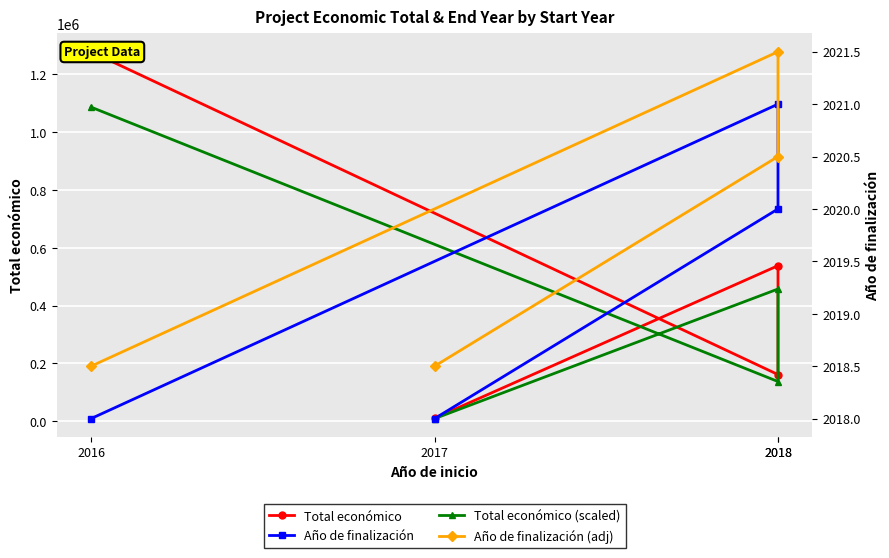

What are all the series names shown in the legend?

Total económico, Total económico (scaled), Año de finalización, Año de finalización (adj)